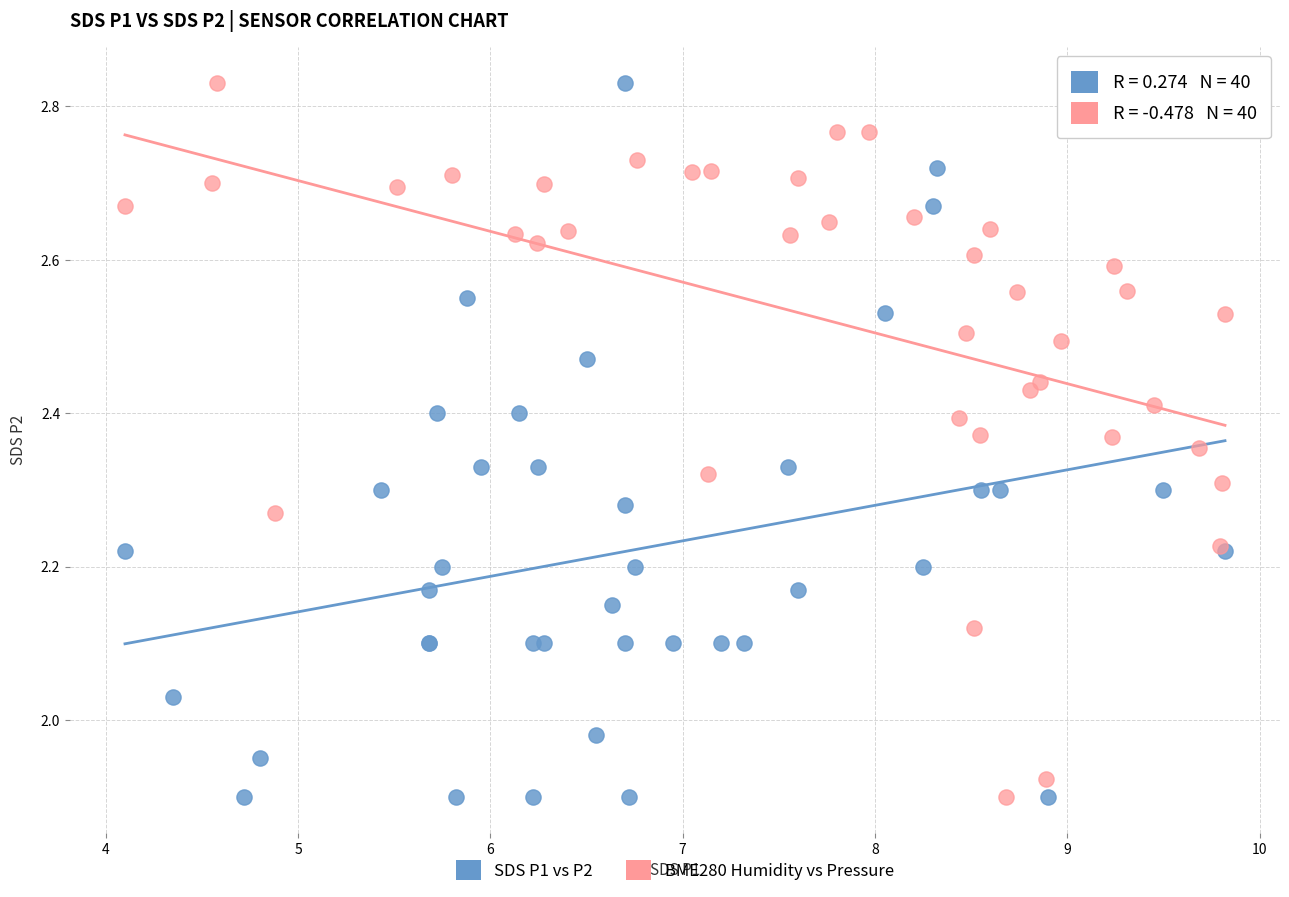

What are all the series names shown in the legend?

SDS P1 vs P2, BME280 Humidity vs Pressure